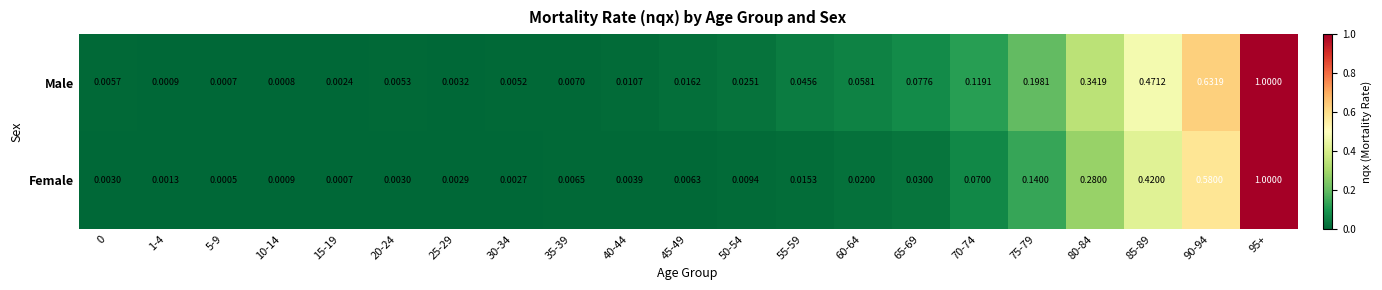

Which series has the largest range (max minus min)?

Female